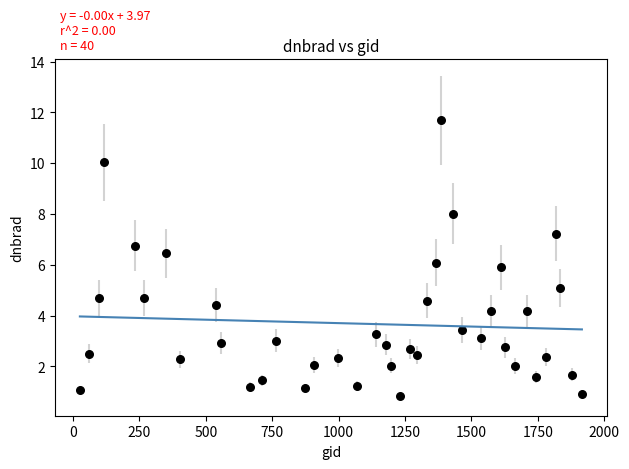

What is the range of X values (max minus min)?

1890.0